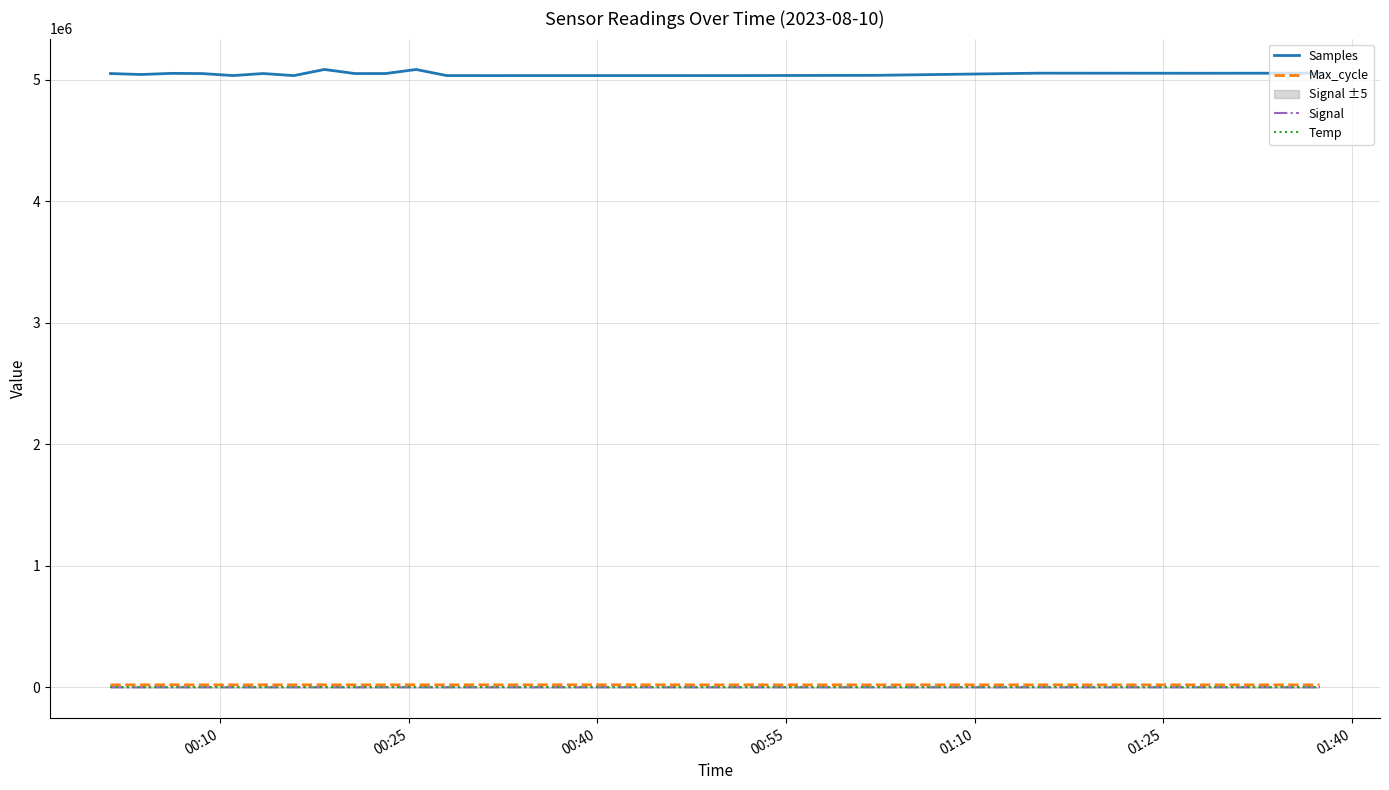

What is the lowest value of the Samples series?

5035473.0